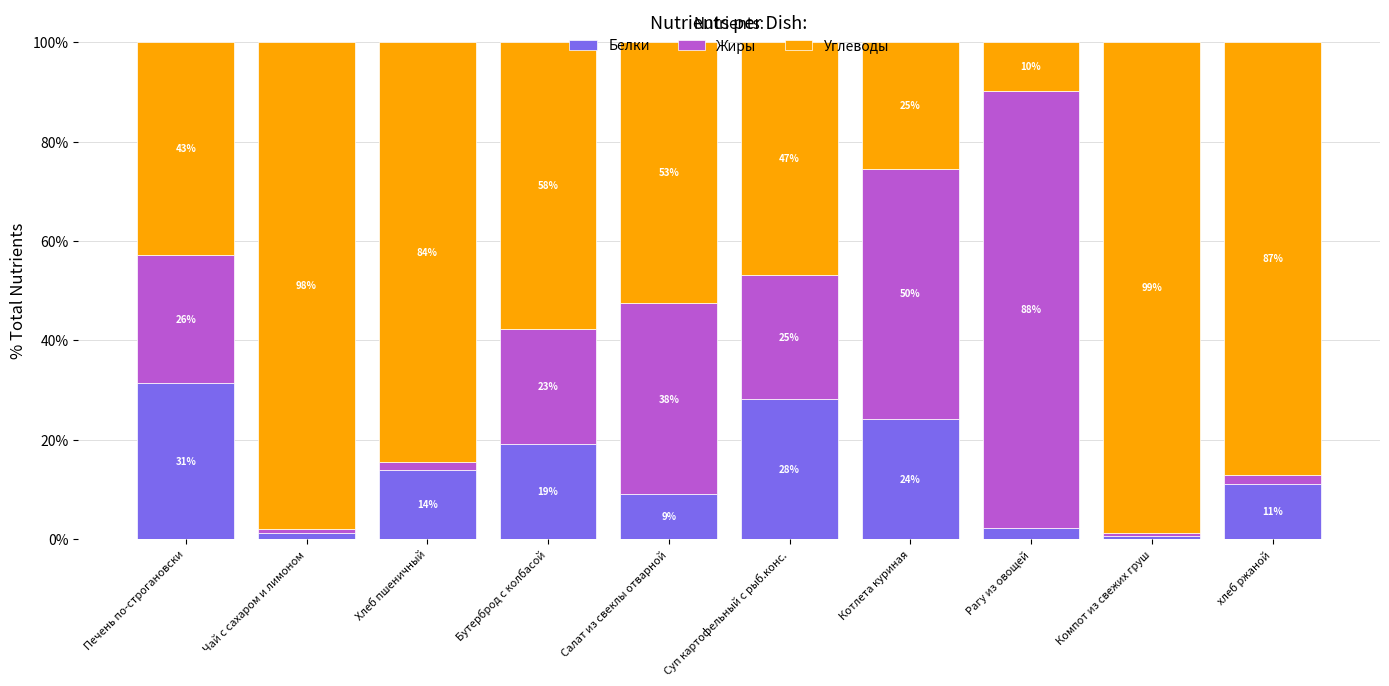

What is the highest value of the Белки series?

31.4